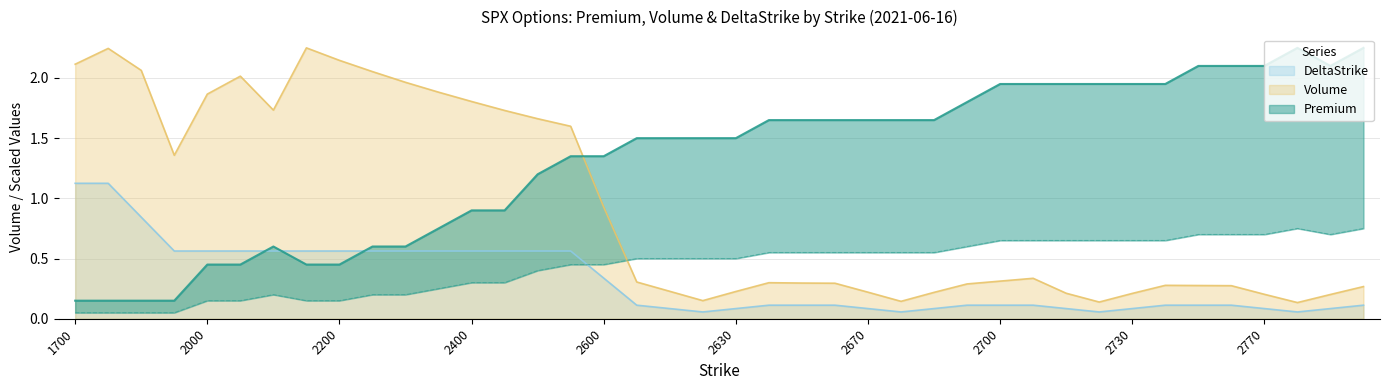

Which label corresponds to the smallest value in the chart?

2625